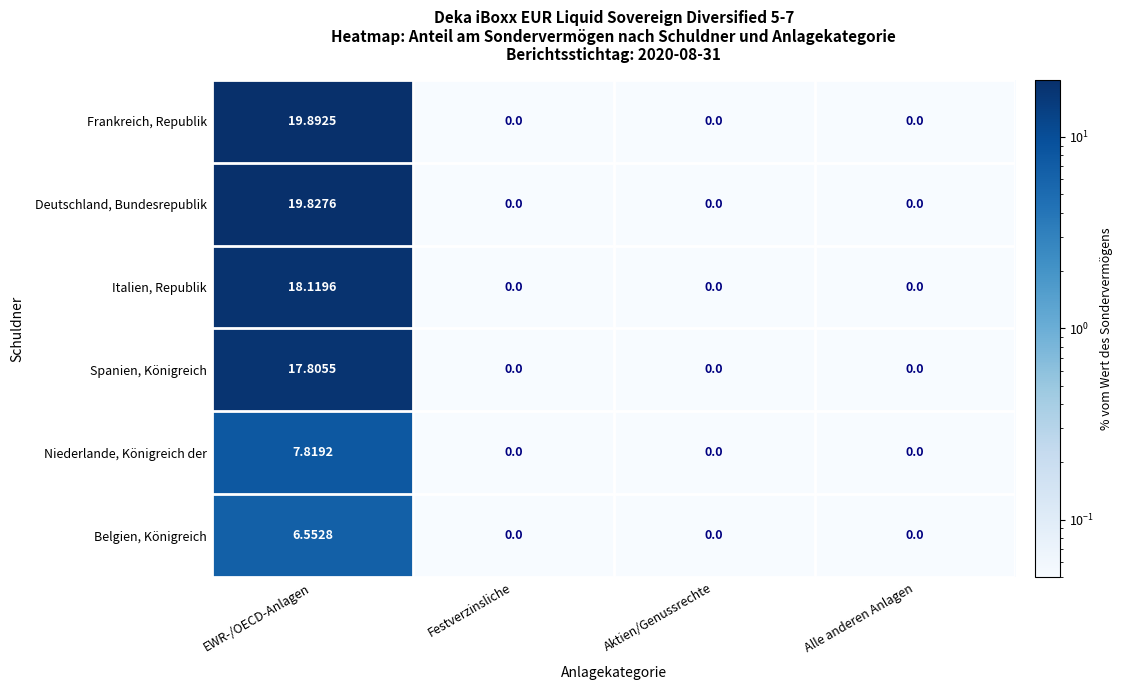

Between EWR-/OECD-Anlagen and Aktien/Genussrechte, which series saw the biggest shift?

Frankreich, Republik